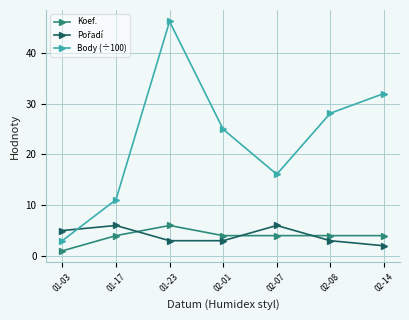

What position from the right is 02-01?

4